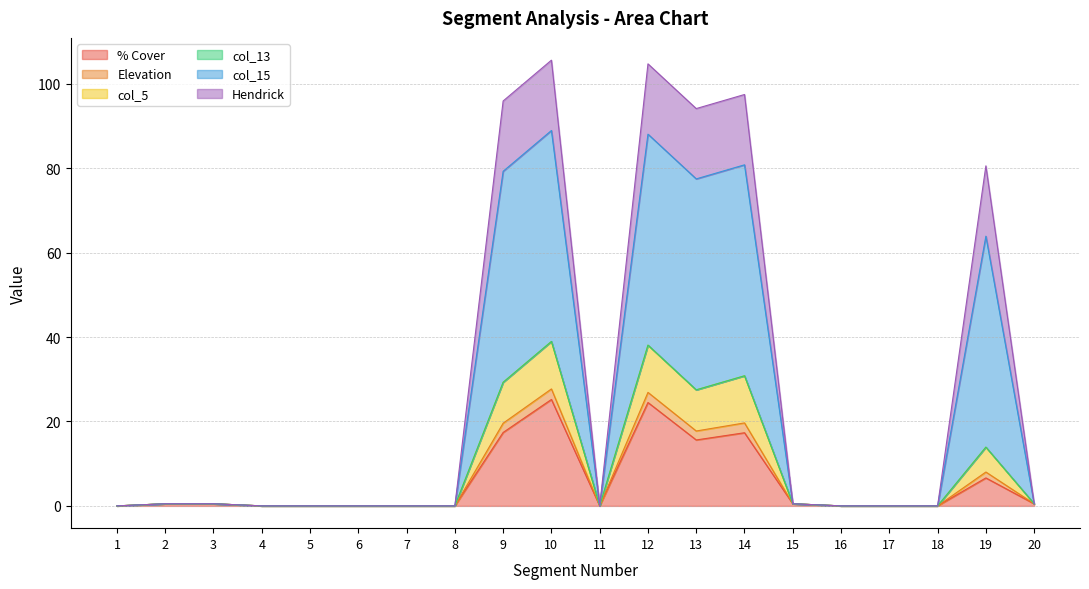

True or false: Elevation has a value of 47.4 at 5.

False